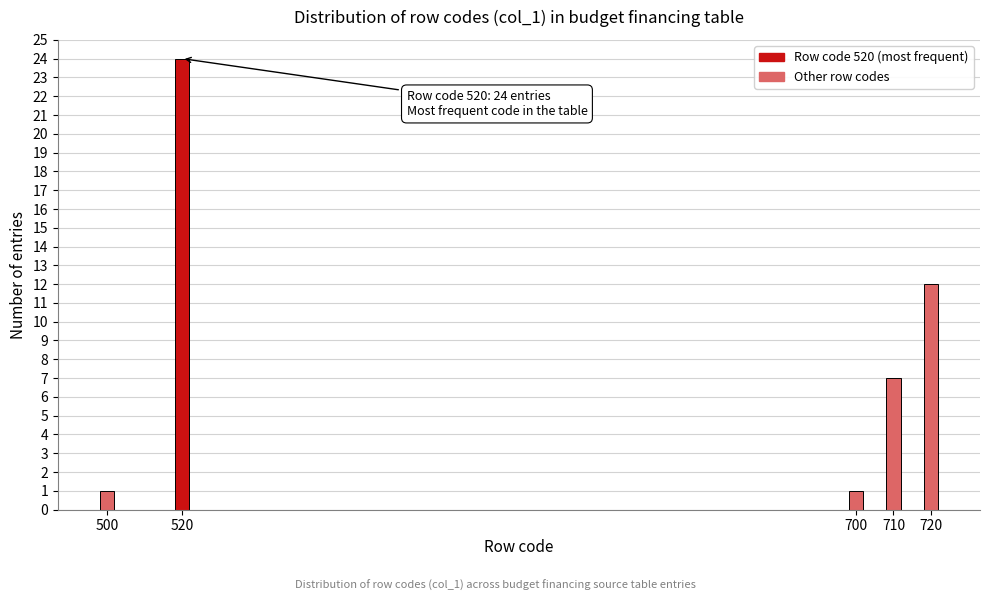

Reading right to left, extract all data points from this chart.

720=12	710=7	700=1	520=24	500=1